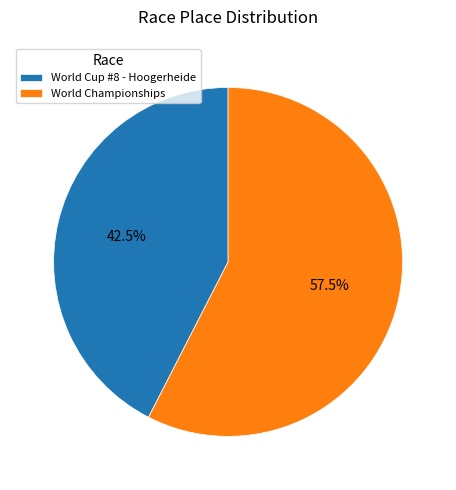

The World Cup #8 - Hoogerheide slice represents 33% of the pie. True or false?

False